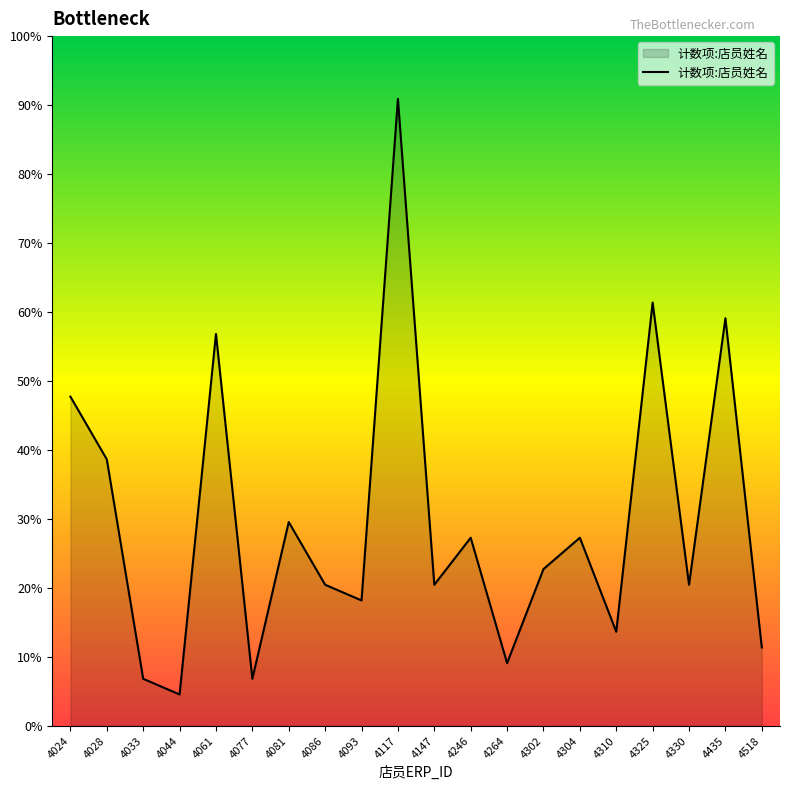

Does the chart have visible grid lines?

No